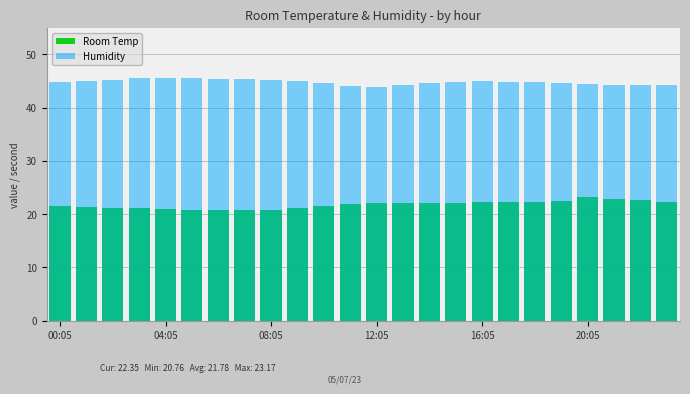

What is the label of the 4th bar from the right?

20:05